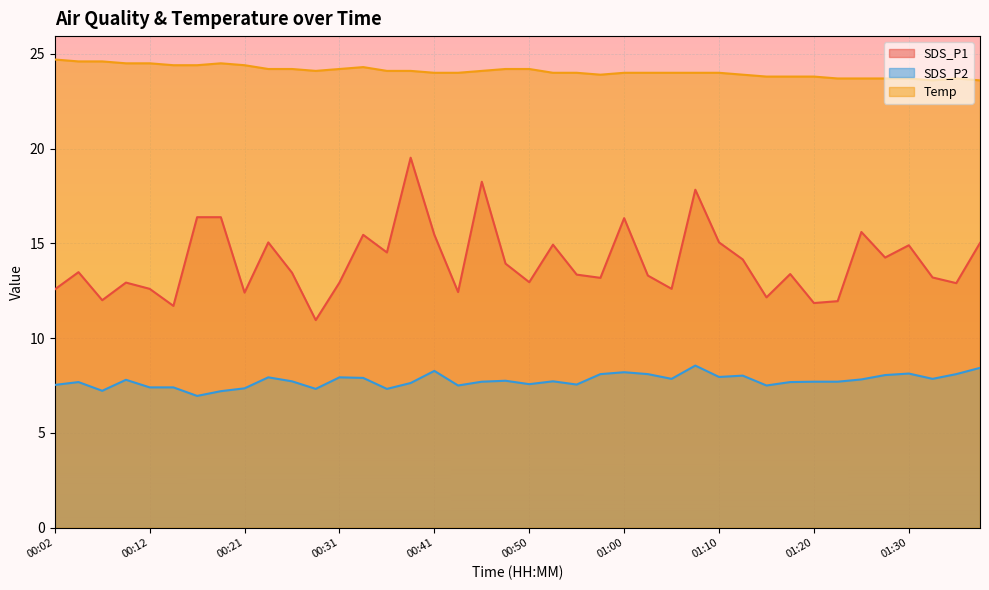

What is the sum of all Temp values?

963.2